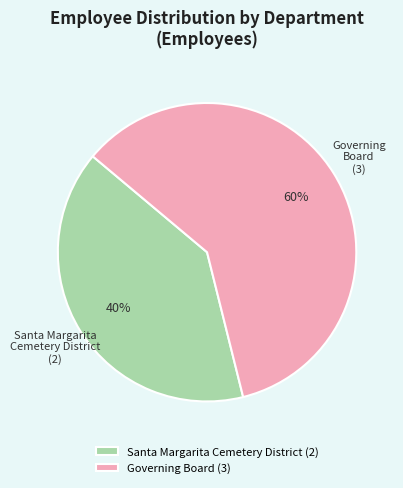

To the nearest percent, what is the average slice percentage?

50%